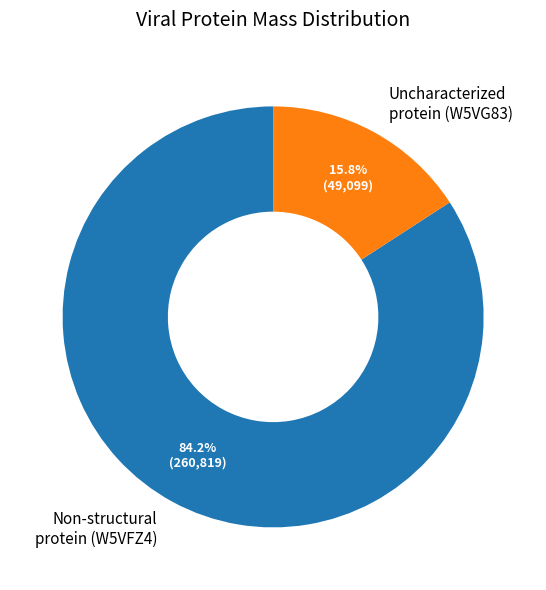

To the nearest percent, what is the average slice percentage?

50%